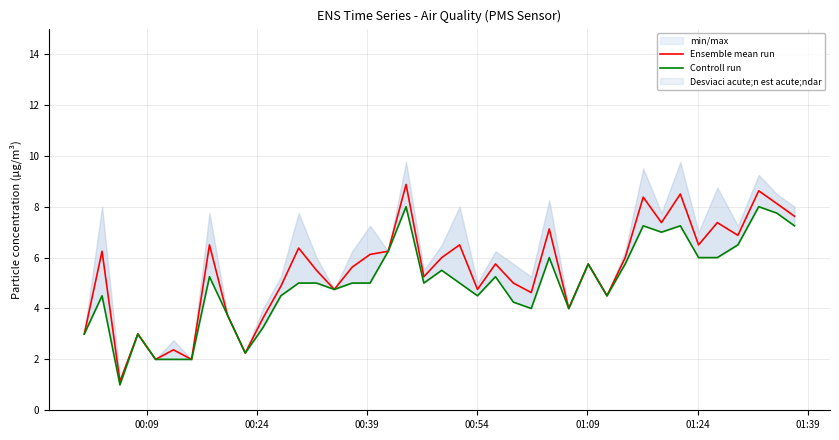

What is the difference between the maximum and minimum values in the Ensemble mean run series?

7.8